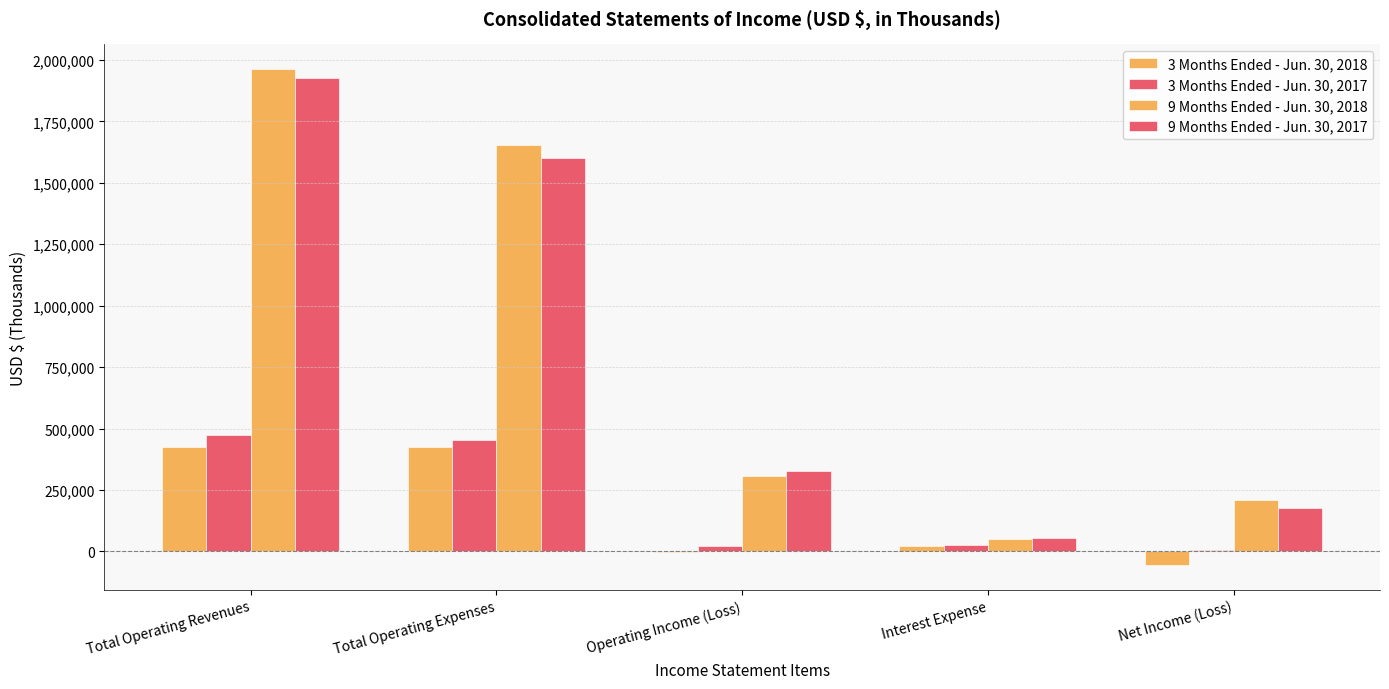

Reading left to right, extract all data points from this chart.

3 Months Ended - Jun. 30, 2018: 423465	426533	-3068	20593	-55327
3 Months Ended - Jun. 30, 2017: 474364	451509	22855	25062	4036
9 Months Ended - Jun. 30, 2018: 1962356	1654684	307672	48427	208773
9 Months Ended - Jun. 30, 2017: 1925601	1600436	325165	55552	177758